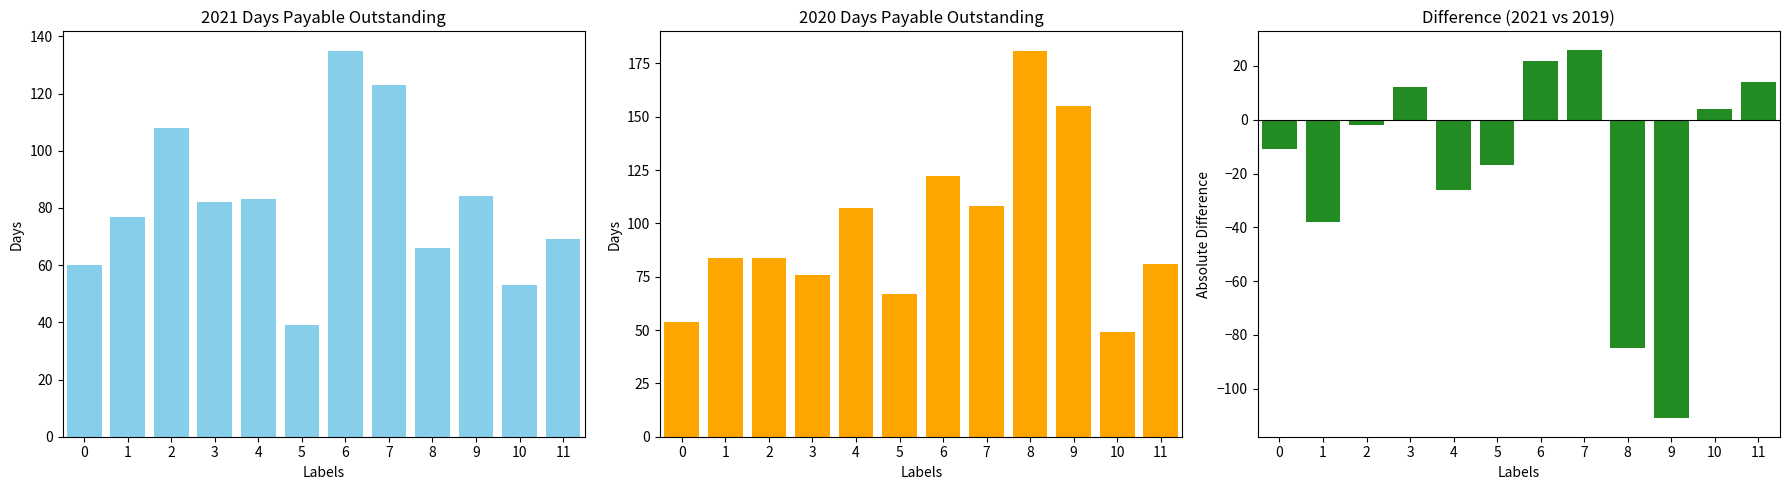

Count the number of data series in this chart.

1